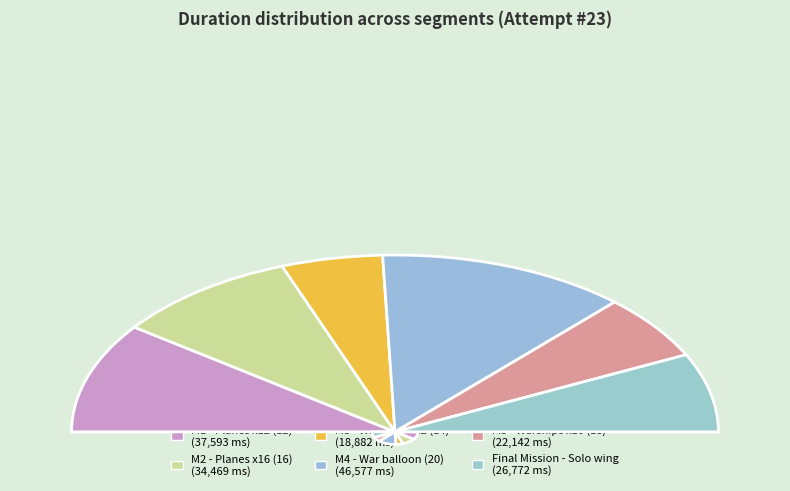

Count the number of slices in the pie.

6